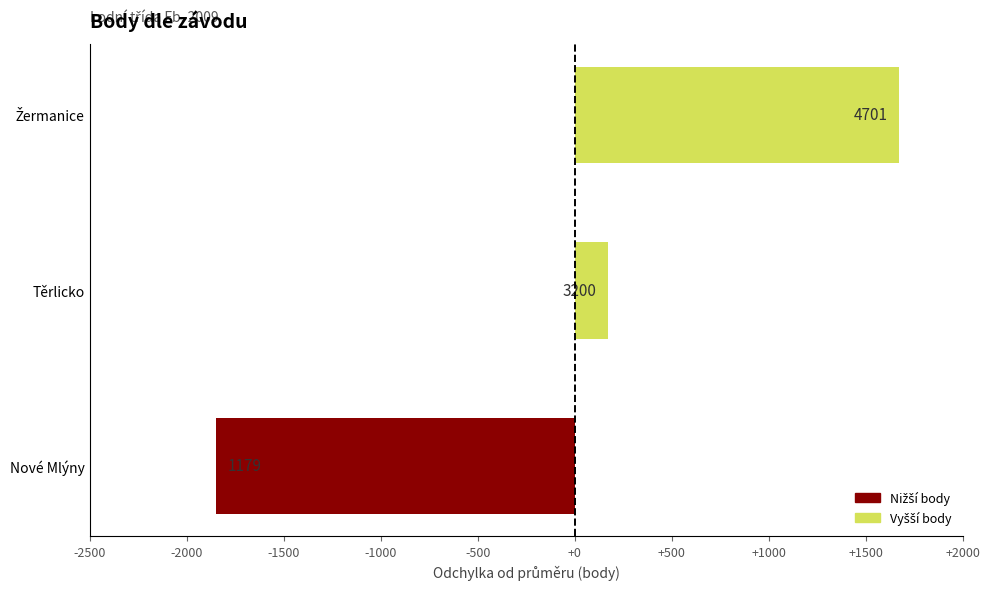

Are the bars horizontal?

Yes